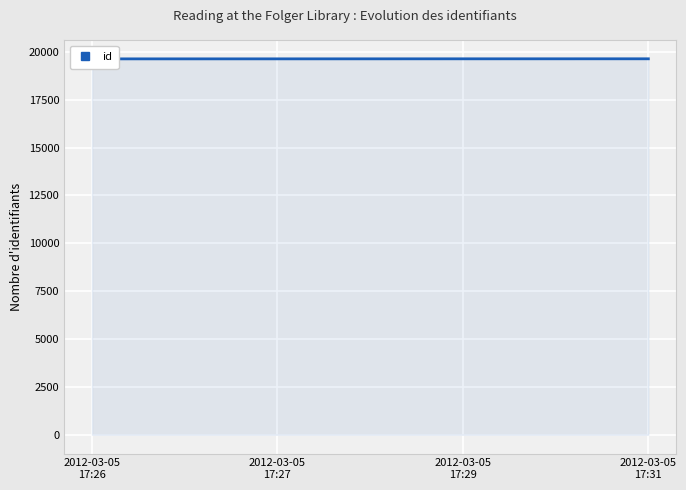

What position from the right is 2012-03-05
17:31?

1